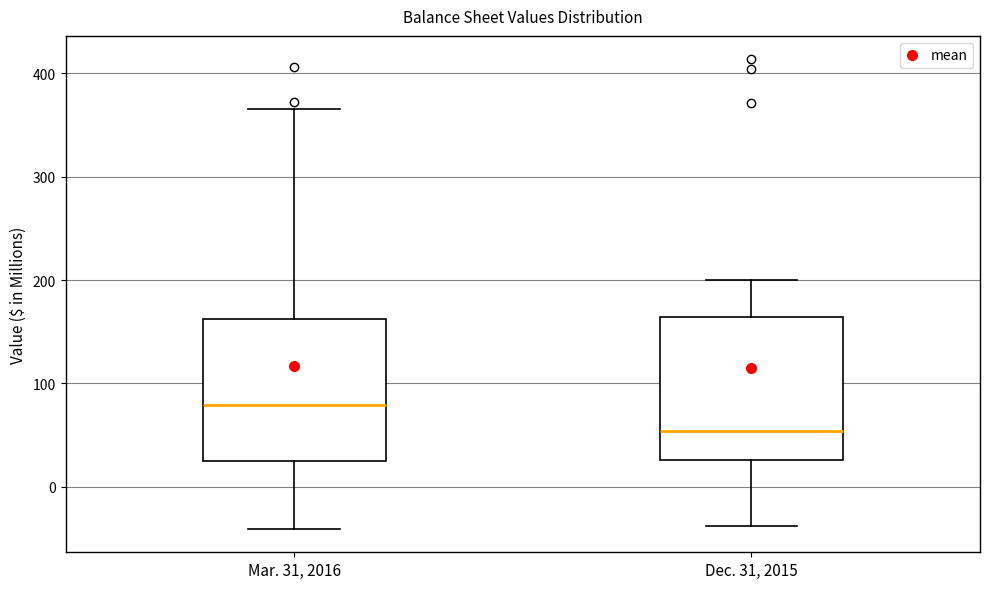

Which box has the highest median line?

Mar. 31, 2016